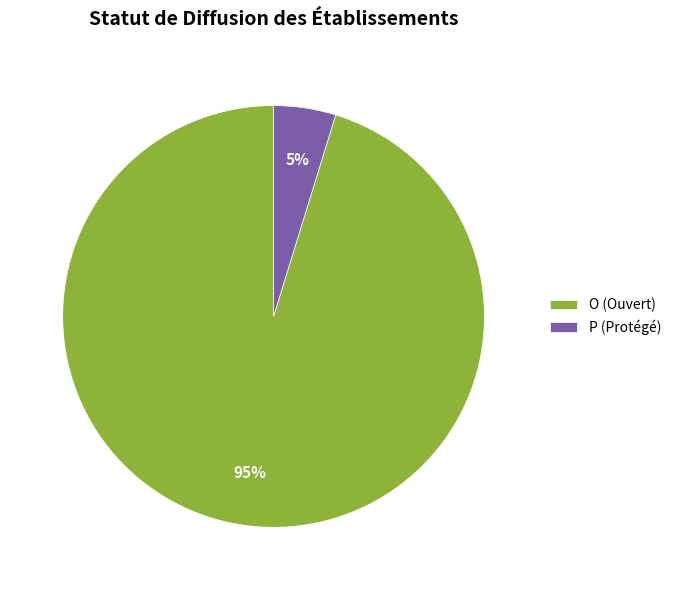

Count the number of slices in the pie.

2